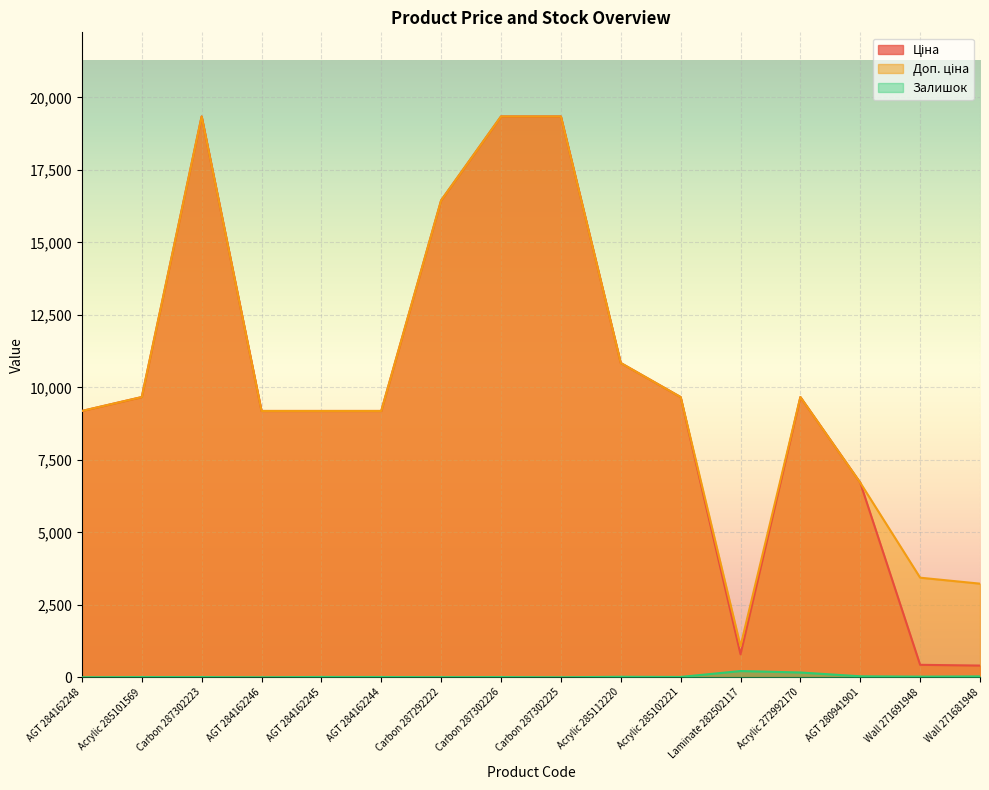

True or false: Залишок and Ціна cross at least once.

False